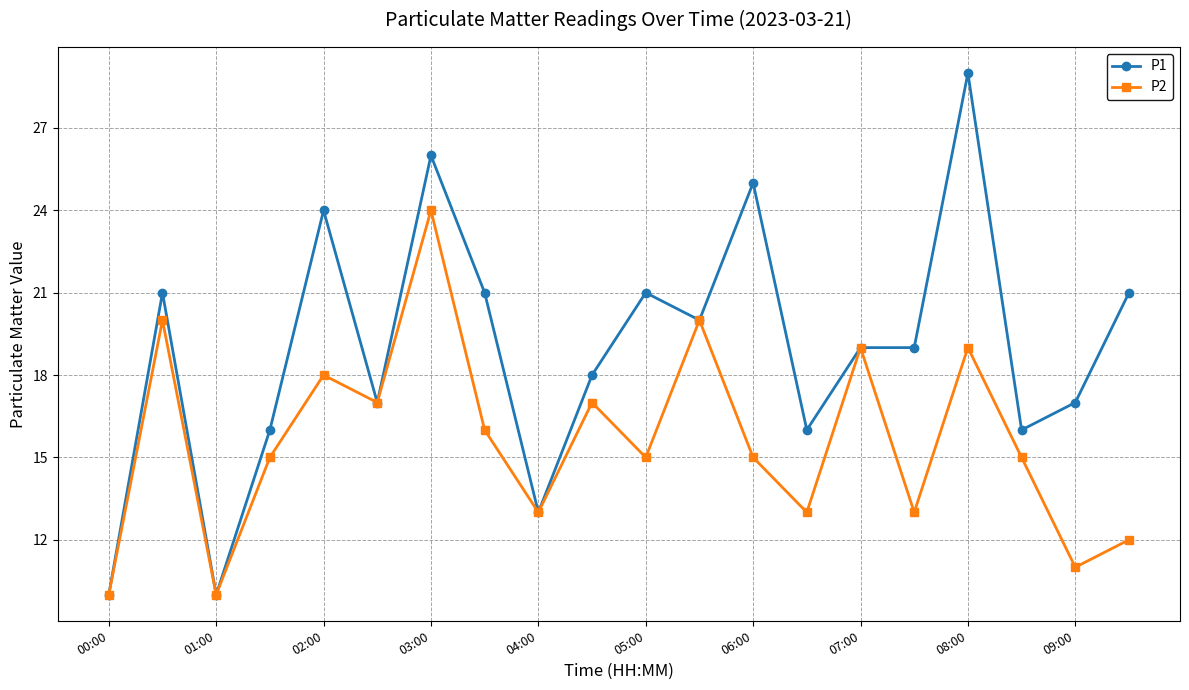

Which series has the largest range (max minus min)?

P1